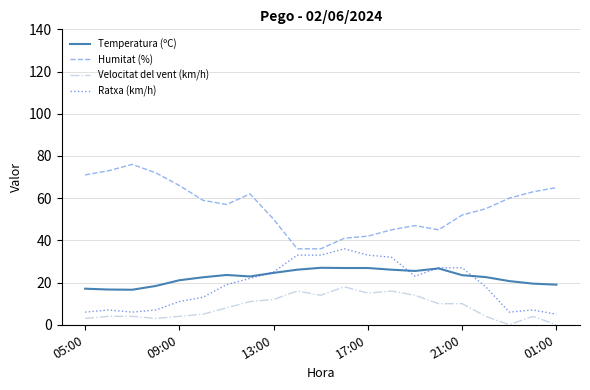

Which series has the largest total across all categories?

Humitat (%)